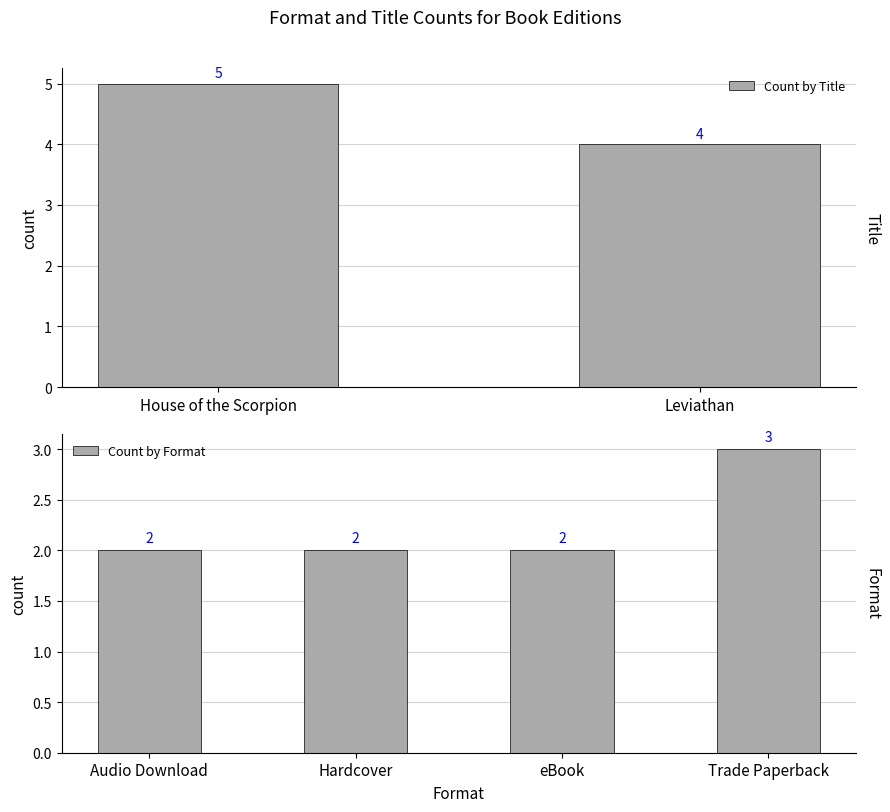

Is it true that the value at Trade Paperback is 3?

True